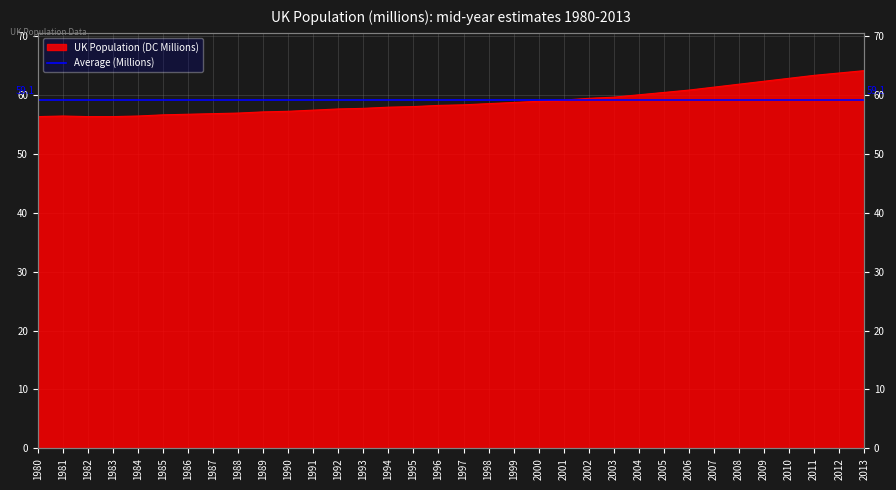

At which label does the data first exceed 58?

1996